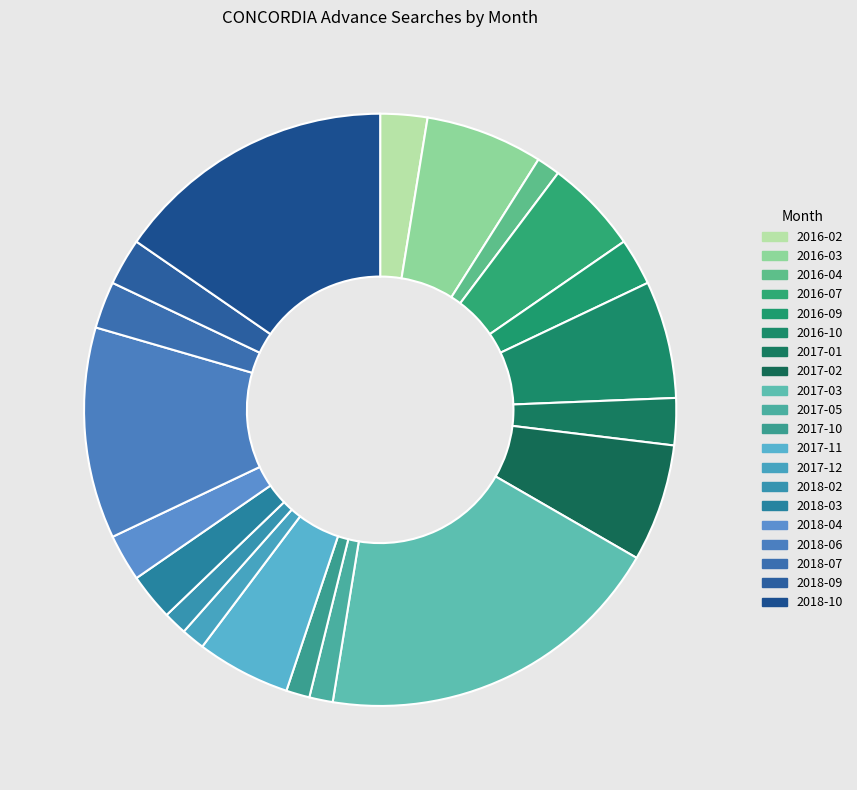

True or false: 2017-01 accounts for 16% of the total.

False